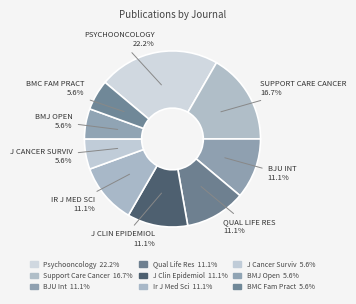

How many segments does this pie chart have?

9